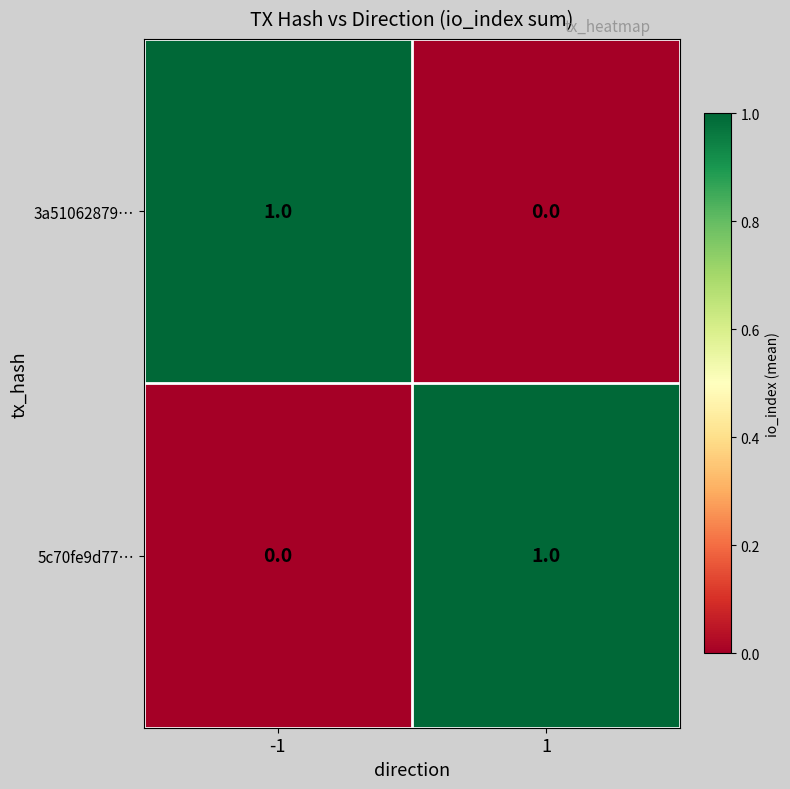

Is the value of 5c70fe9d77… at -1 greater than the value of 3a51062879… at -1?

No